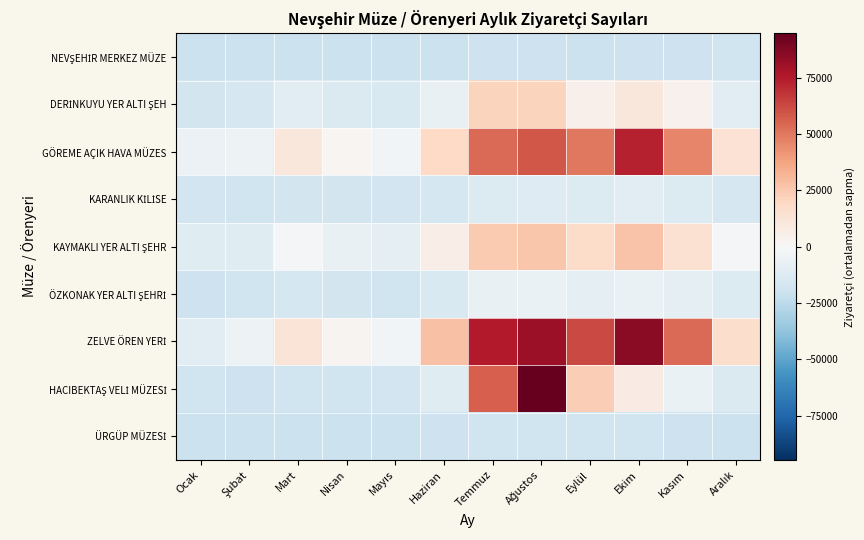

What is the spread (max minus min) of values at Temmuz?

94676.0